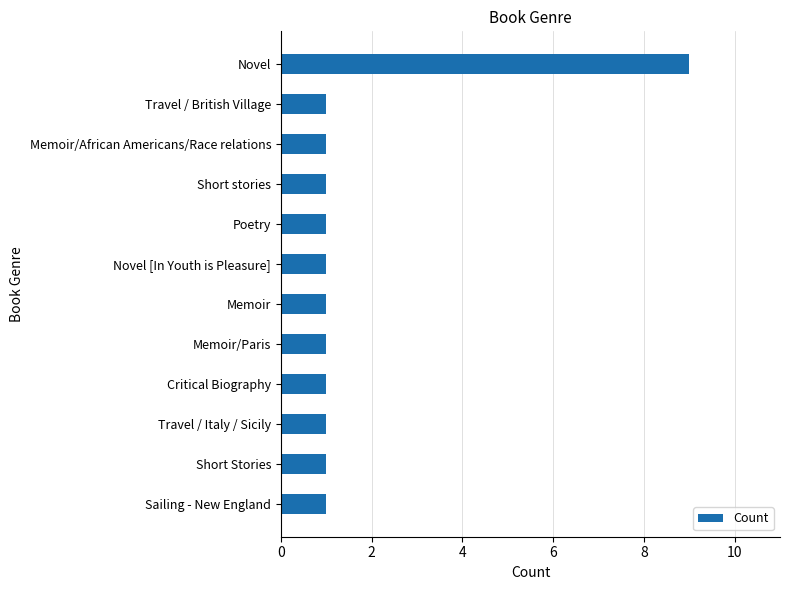

What is the maximum value shown in the chart?

9